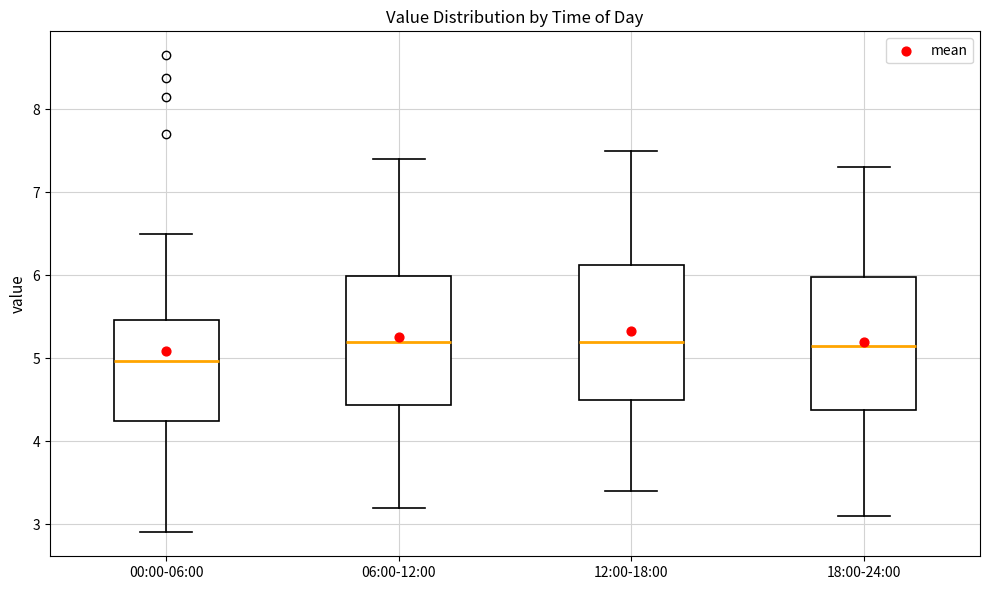

Where is the upper edge of the box for 00:00-06:00 on the y-axis? The values are not printed on the chart, so give them approximately, as read against the axis.

5.5